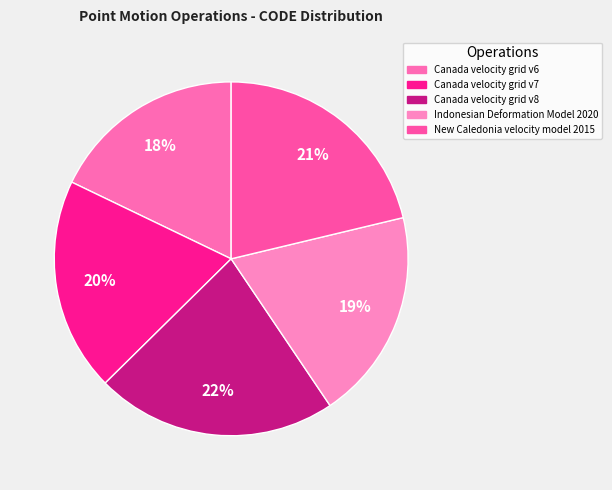

To the nearest percent, what portion does Canada velocity grid v7 represent?

20%